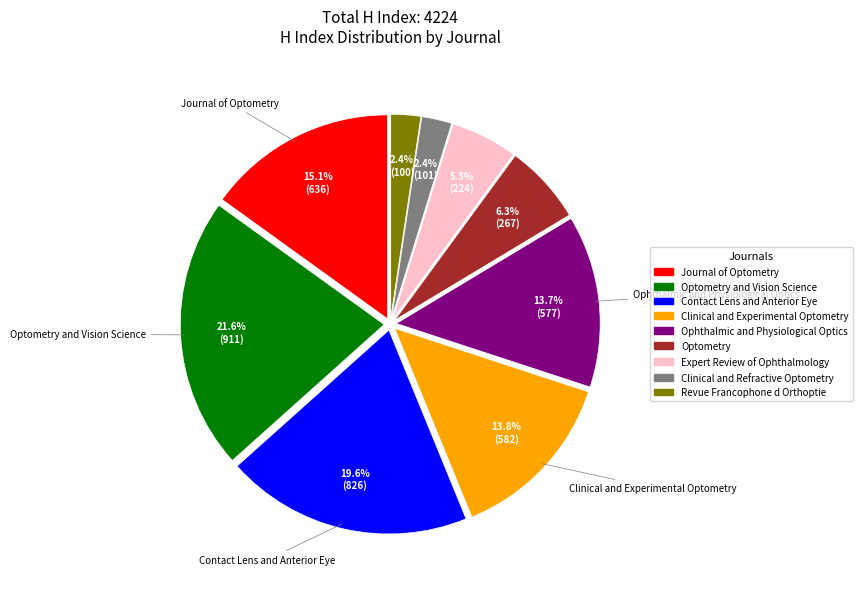

Is there a majority slice in this chart?

No